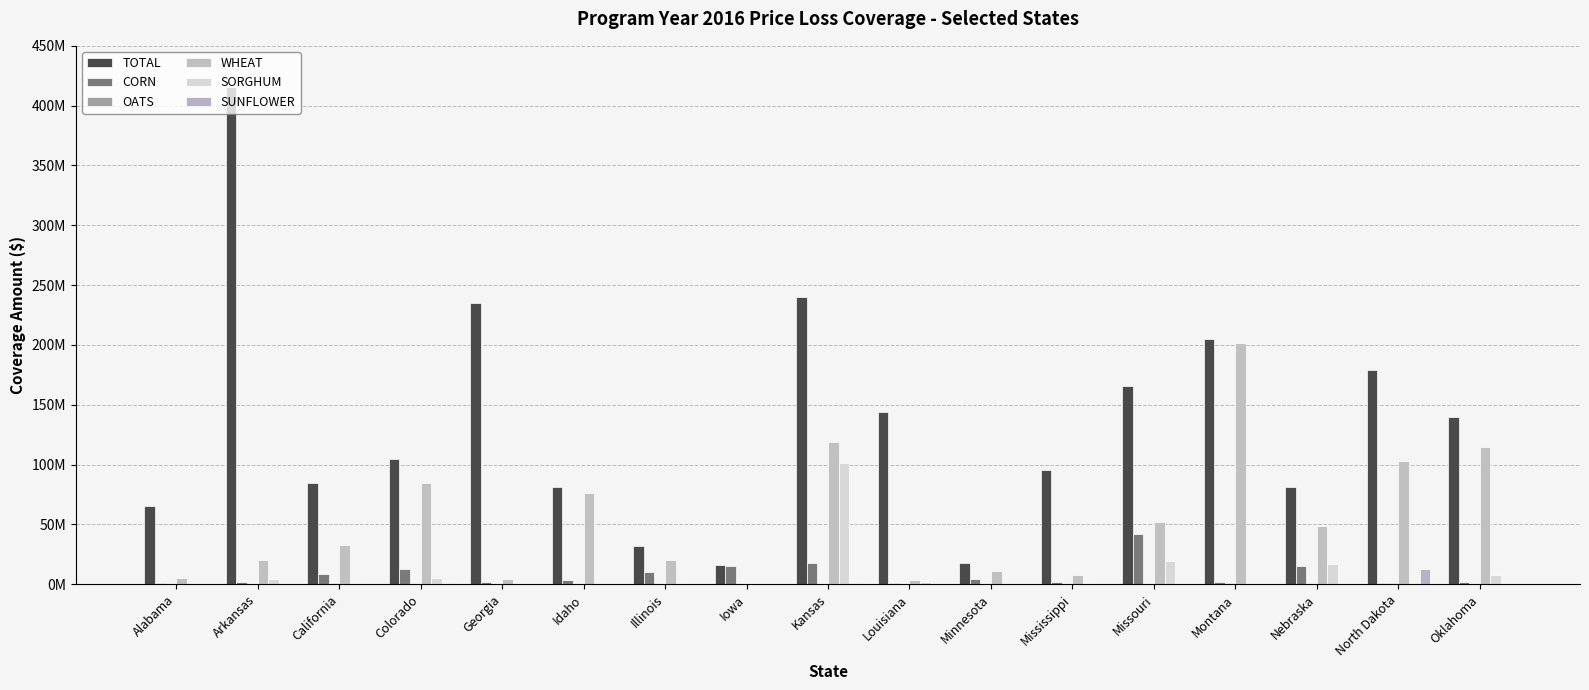

What is the maximum value for SORGHUM?

101568847